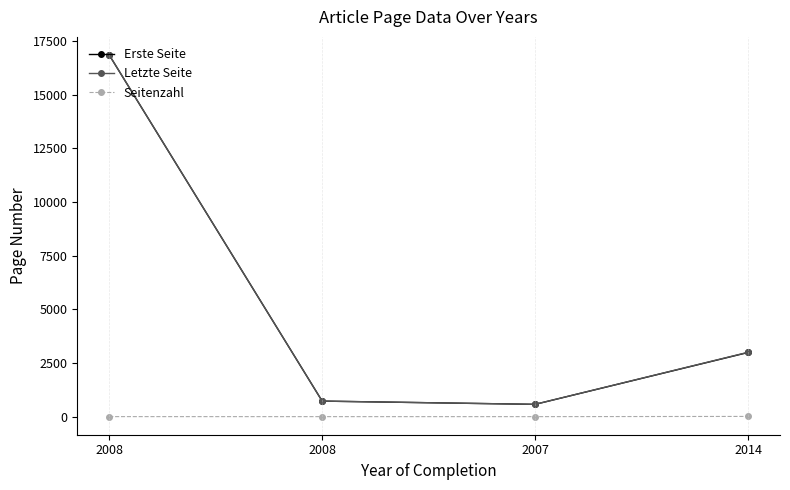

What are all the series names shown in the legend?

Erste Seite, Letzte Seite, Seitenzahl